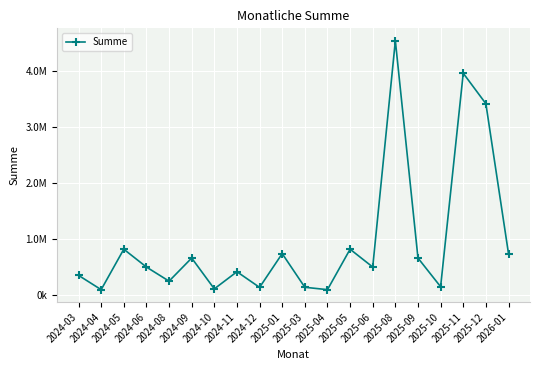

True or false: there are more than 0 points higher than both neighbors.

True